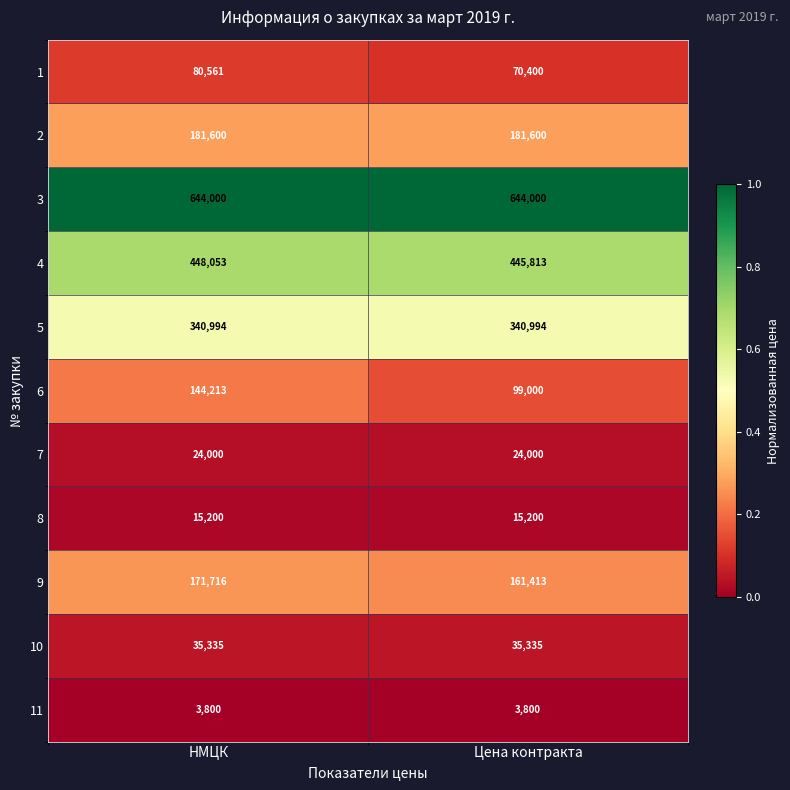

Reading left to right, transcribe all the data shown in this chart.

1: НМЦК=80561	Цена контракта=70400
2: НМЦК=181600	Цена контракта=181600
3: НМЦК=644000	Цена контракта=644000
4: НМЦК=448053	Цена контракта=445813
5: НМЦК=340994	Цена контракта=340994
6: НМЦК=144213	Цена контракта=99000
7: НМЦК=24000	Цена контракта=24000
8: НМЦК=15200	Цена контракта=15200
9: НМЦК=171716	Цена контракта=161413
10: НМЦК=35335	Цена контракта=35335
11: НМЦК=3800	Цена контракта=3800